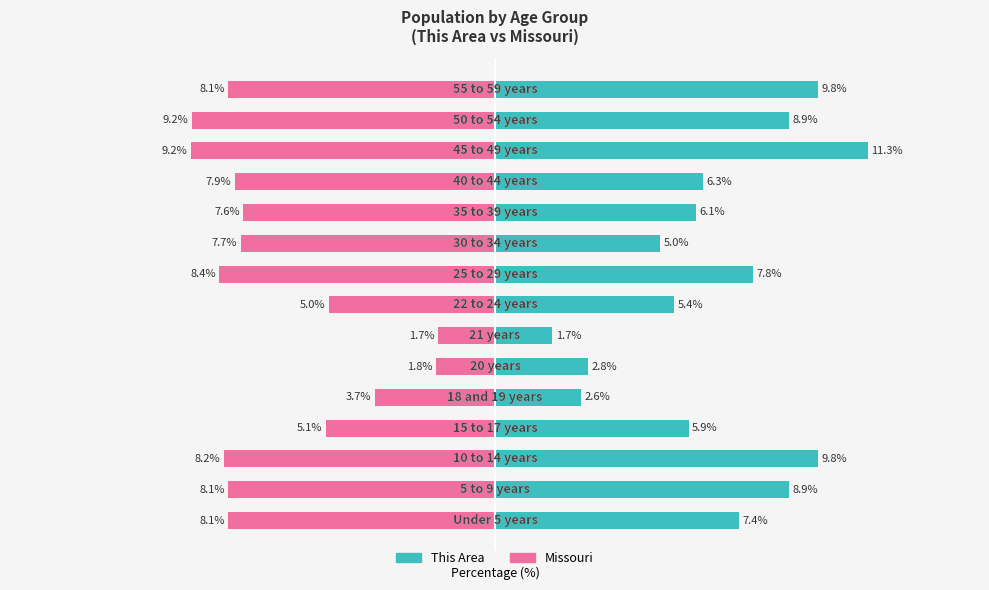

What is the difference between the maximum and minimum values in the This Area series?

9.6